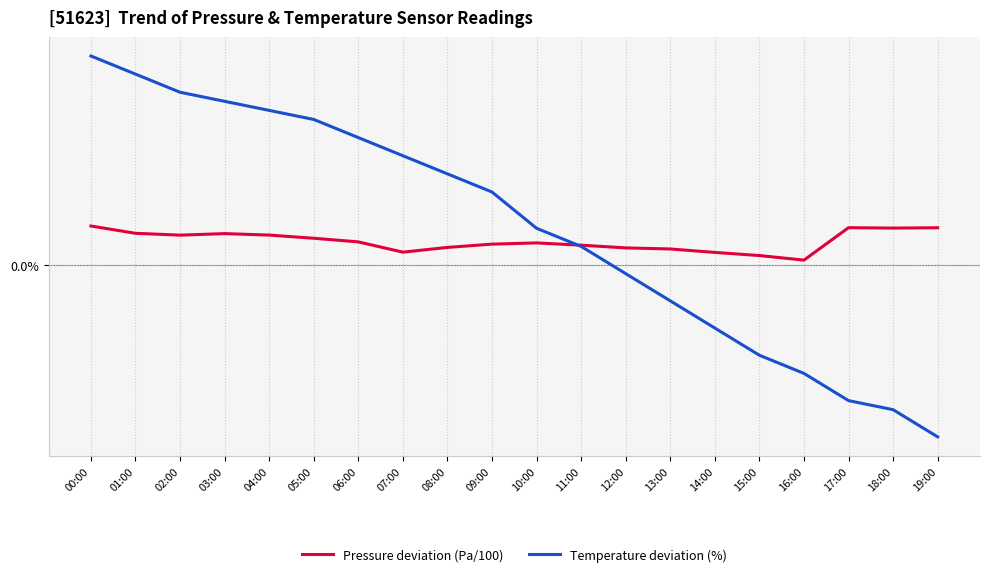

Where does the Temperature deviation (%) series first go above 1?

00:00